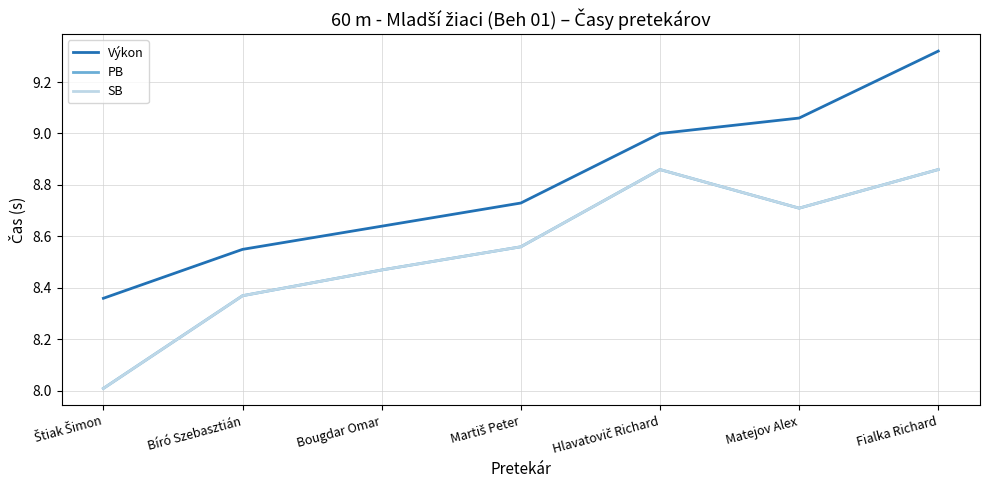

At which label does Výkon reach its minimum?

Štiak Šimon